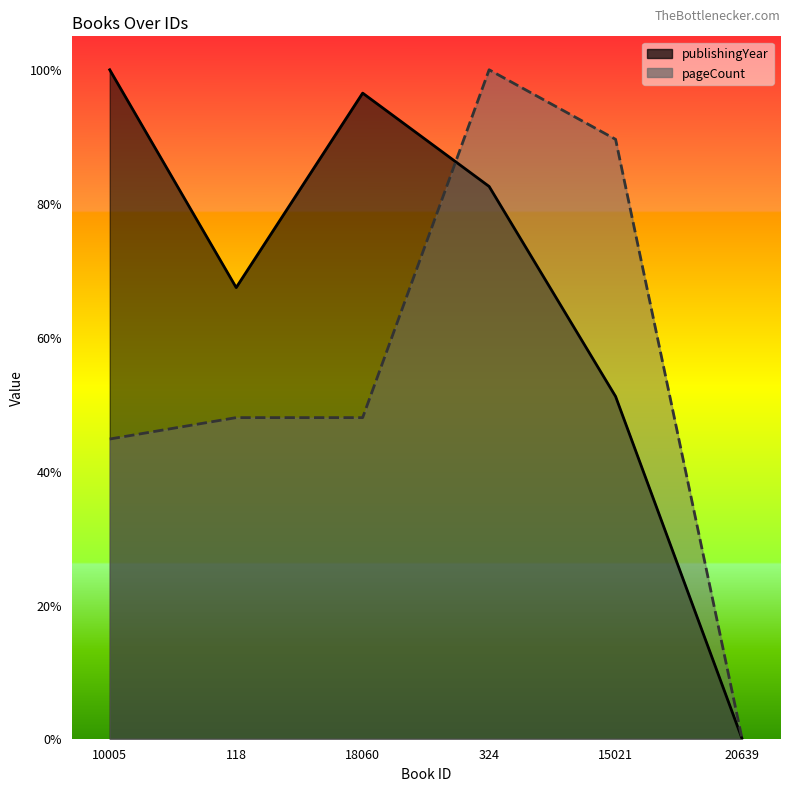

Does the chart display data point markers on the line(s)?

No